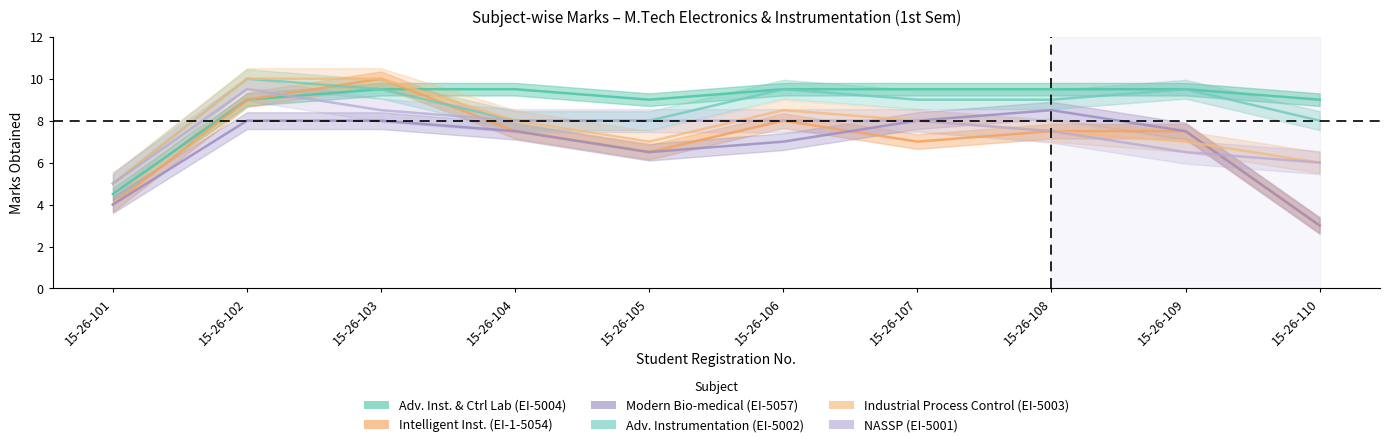

What is the maximum value shown in the chart?

10